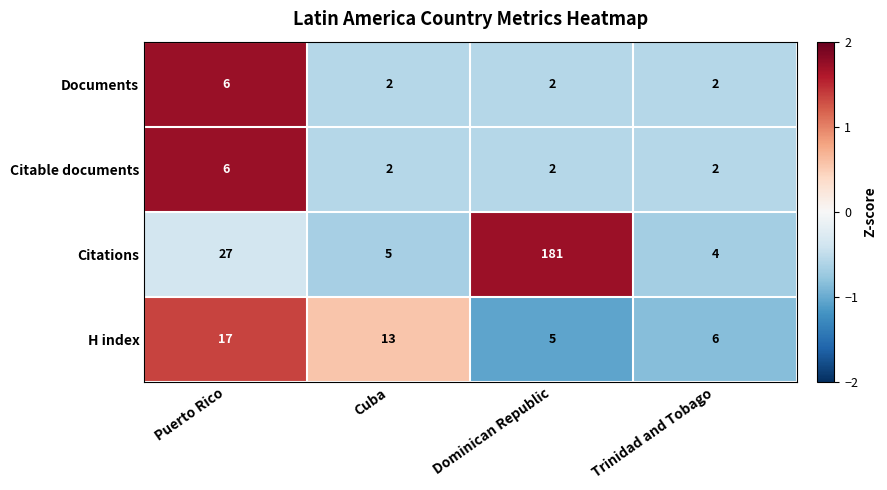

List the labels in order of H index value, smallest first.

Dominican Republic, Trinidad and Tobago, Cuba, Puerto Rico